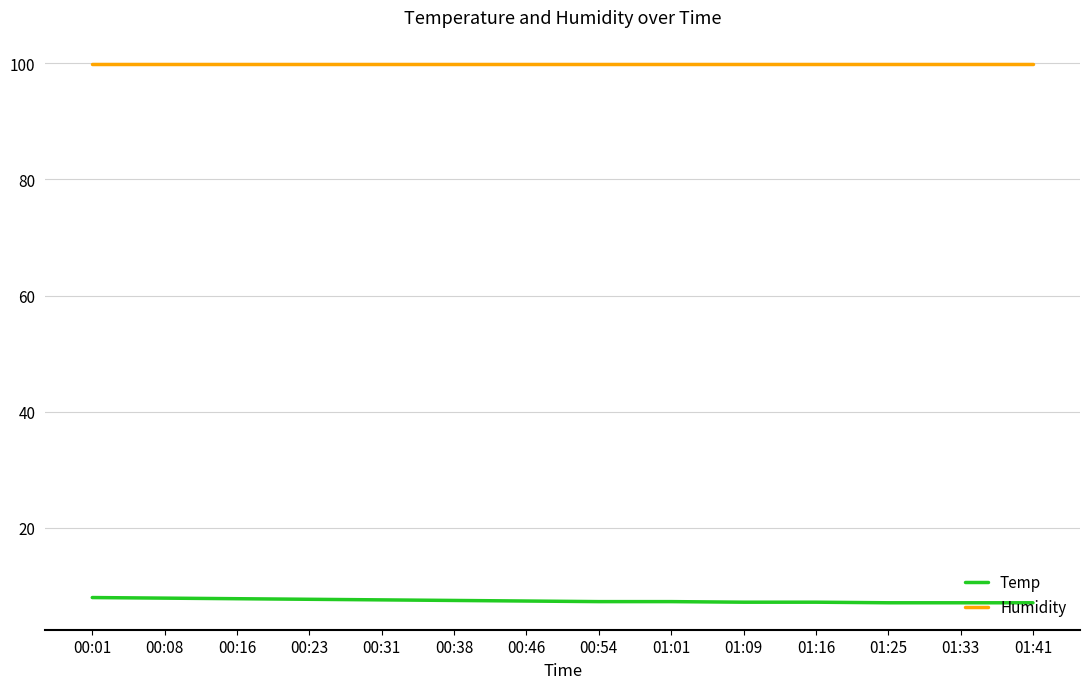

What is the difference between the second highest and second lowest values in the Temp series?

0.8